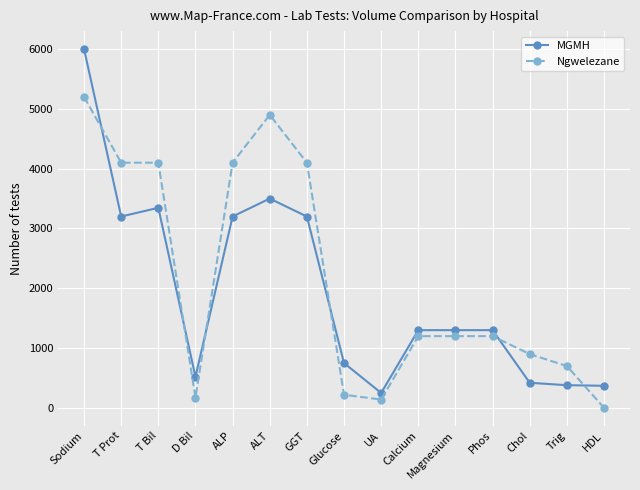

Which category has the lowest value in the MGMH series?

UA